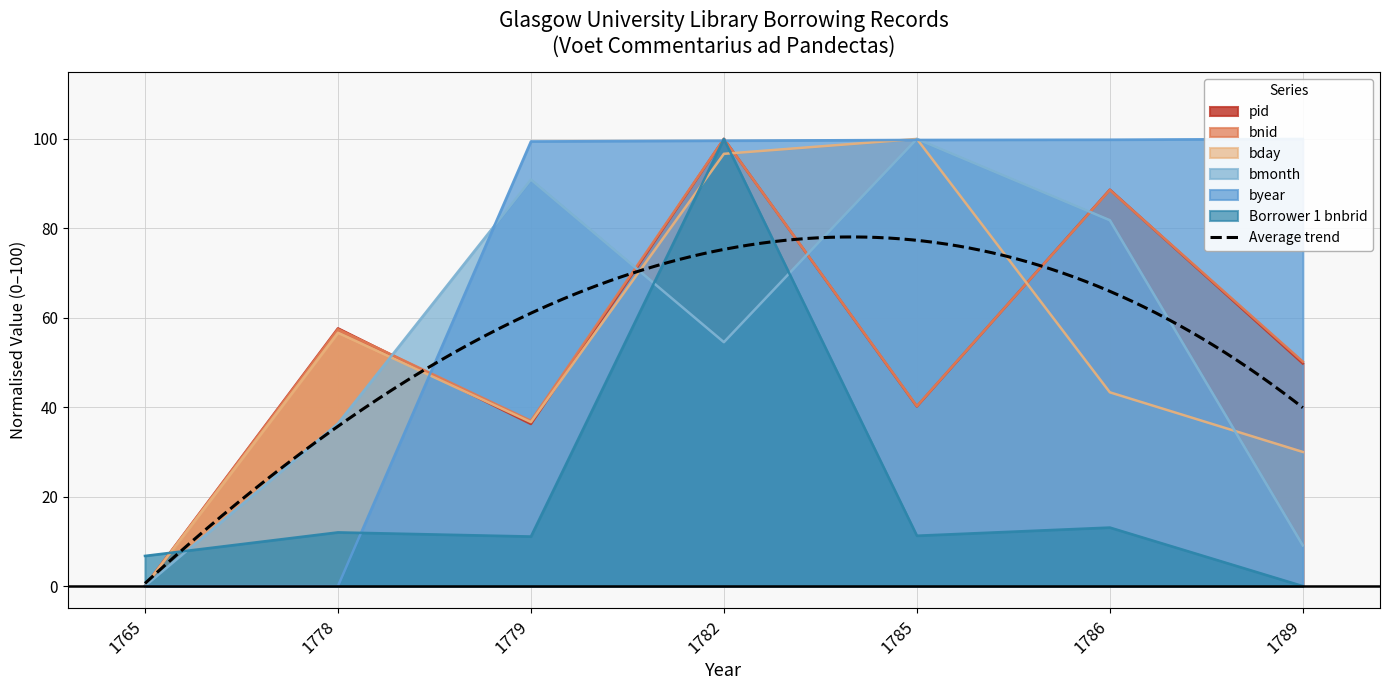

How many intersections are there between Borrower 1 bnbrid and bmonth?

3